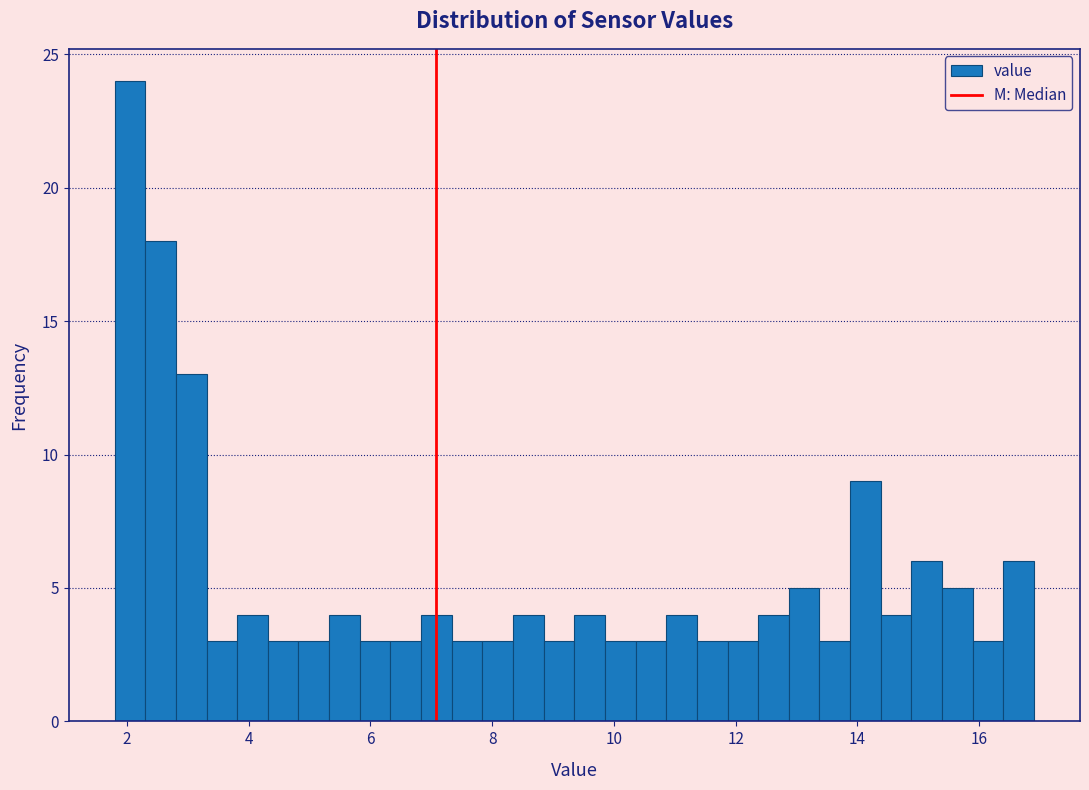

Read against the x-axis, roughly where is the centre of the tallest bar?

2.0